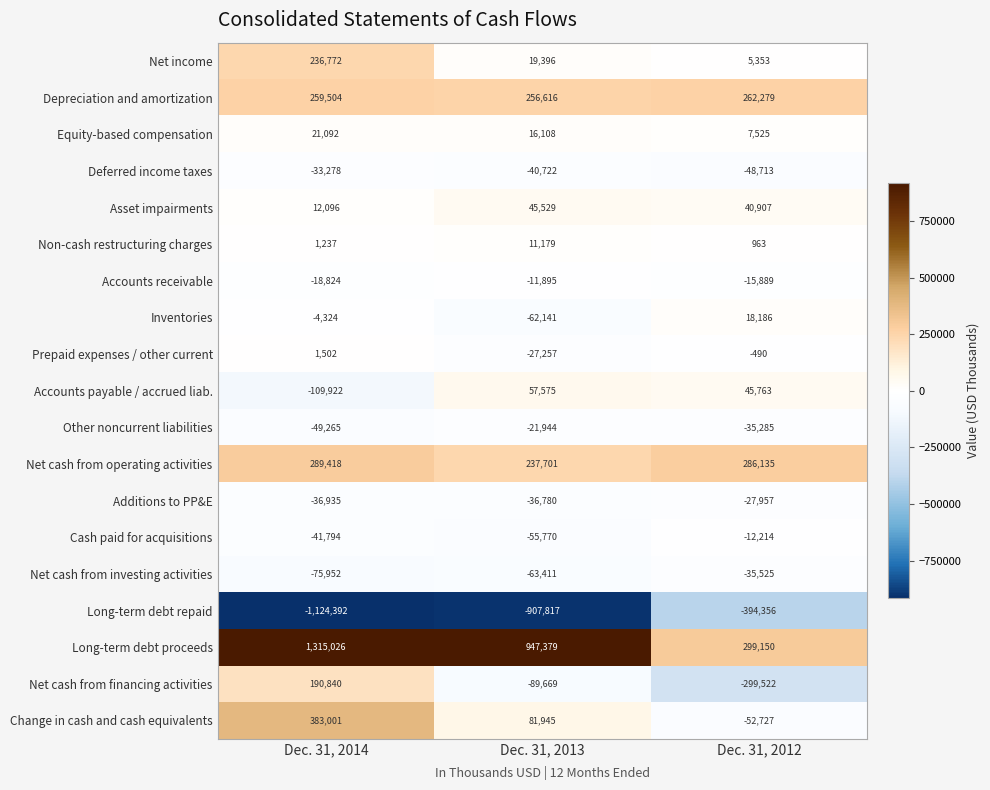

Which series has the largest total across all categories?

Long-term debt proceeds